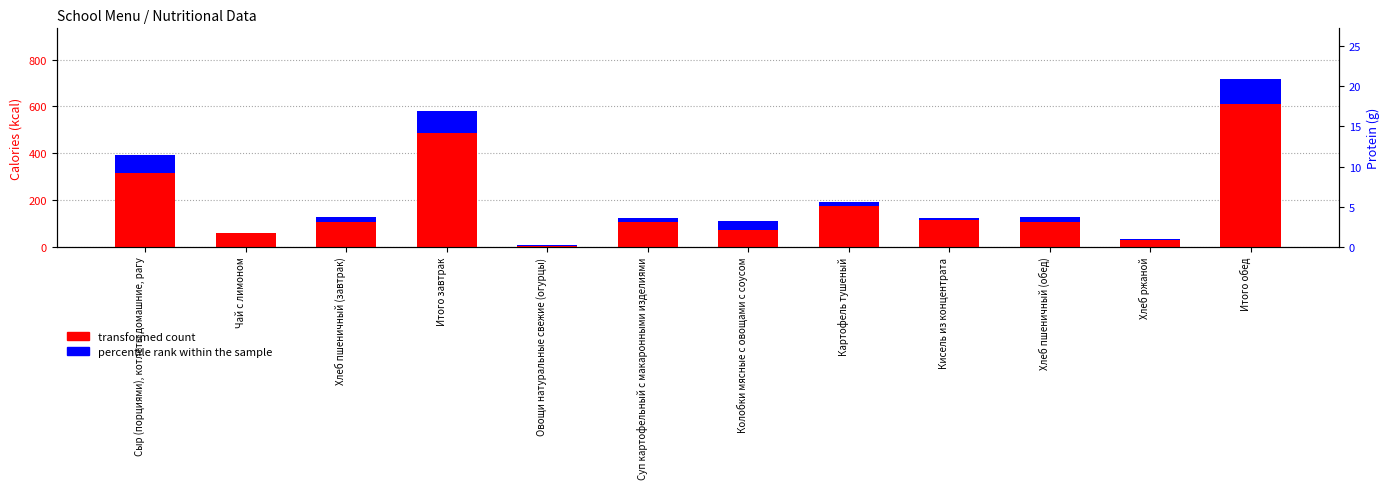

At Хлеб пшеничный (обед), list the series in order from largest to smallest.

transformed count, percentile rank within the sample